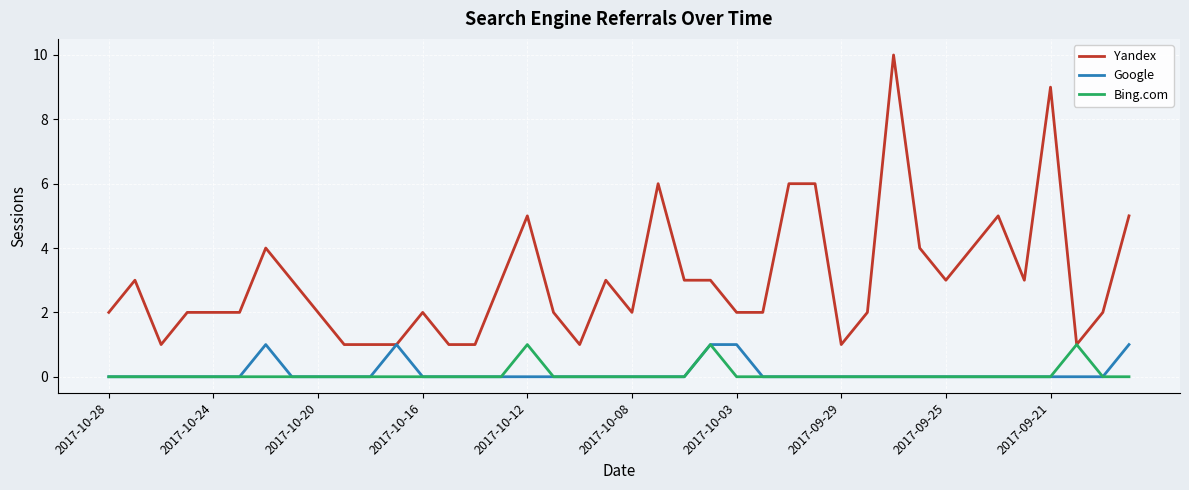

What is the maximum value shown in the chart?

10